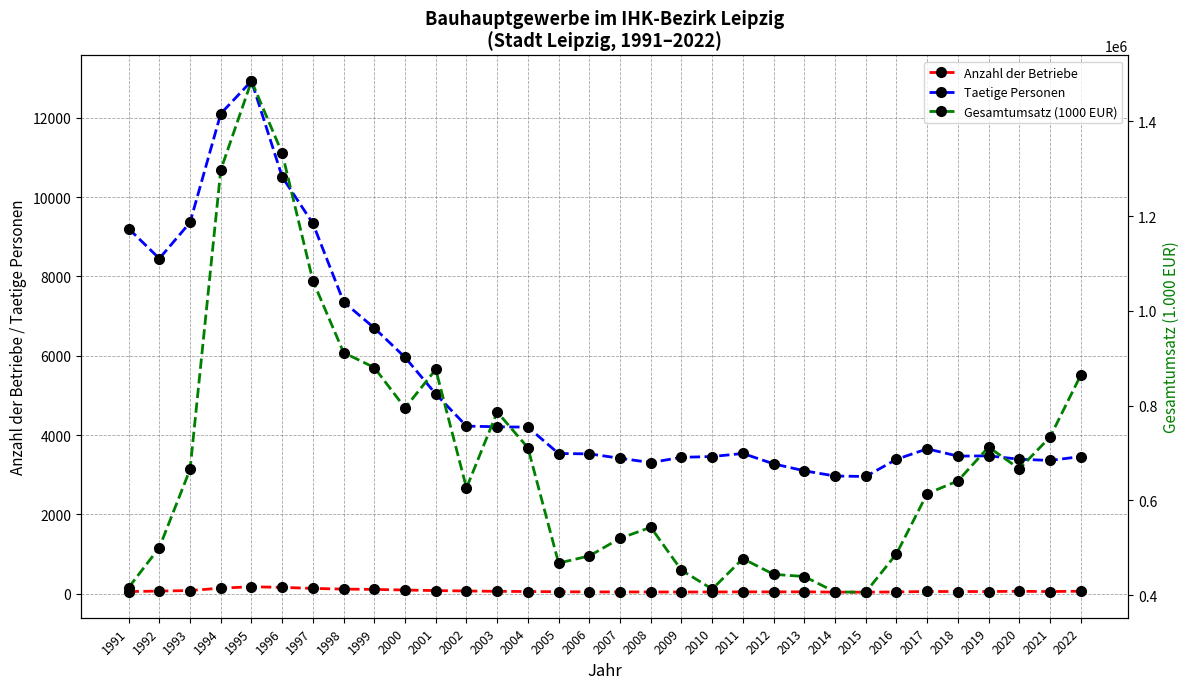

How many categories are shown in the chart?

32